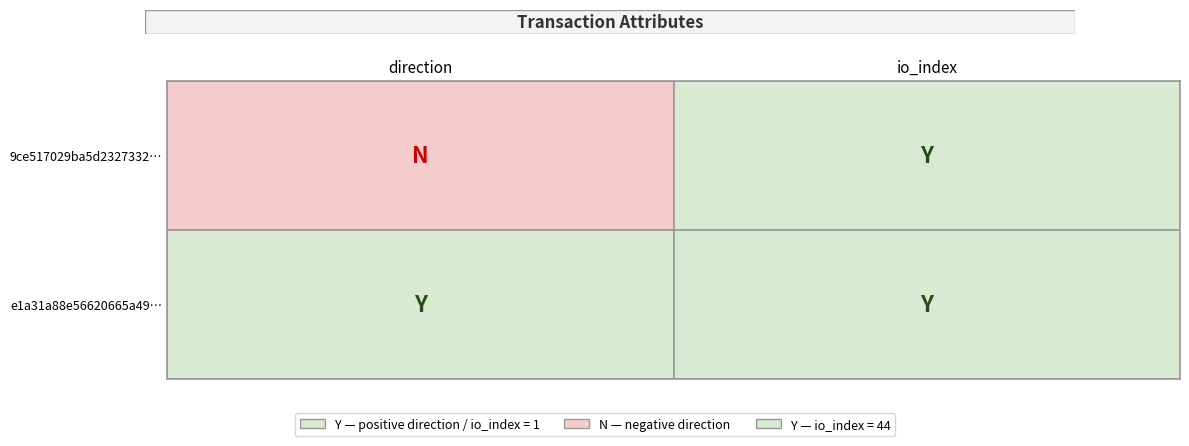

What is the lowest value of the e1a31a88e56620665a498d447a76d45a5e72de8 series?

1